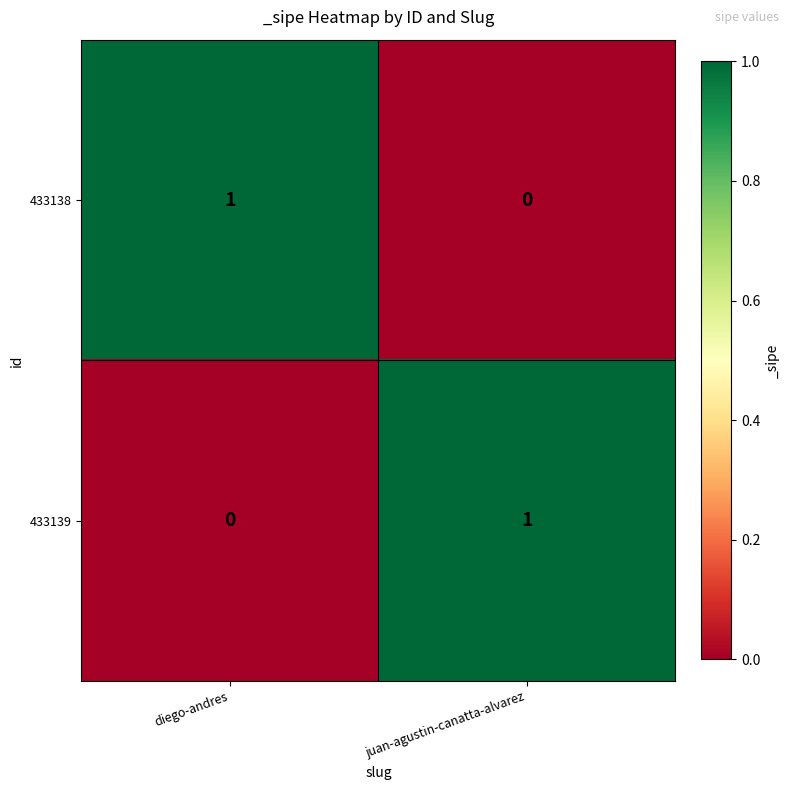

At which label is 433139 closest to 0?

diego-andres